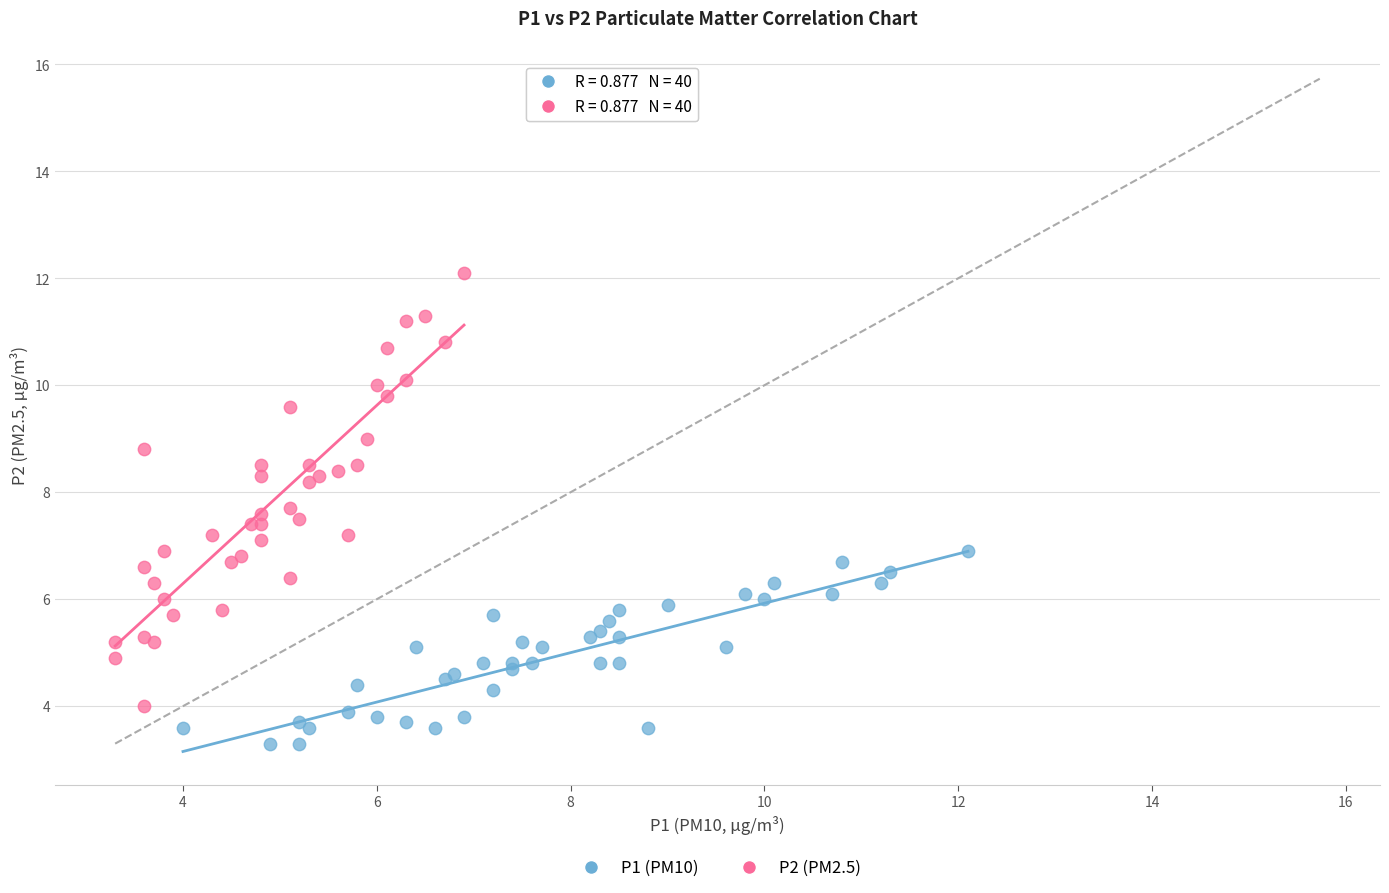

Which series has the largest Y range (max minus min)?

P2 (PM2.5)